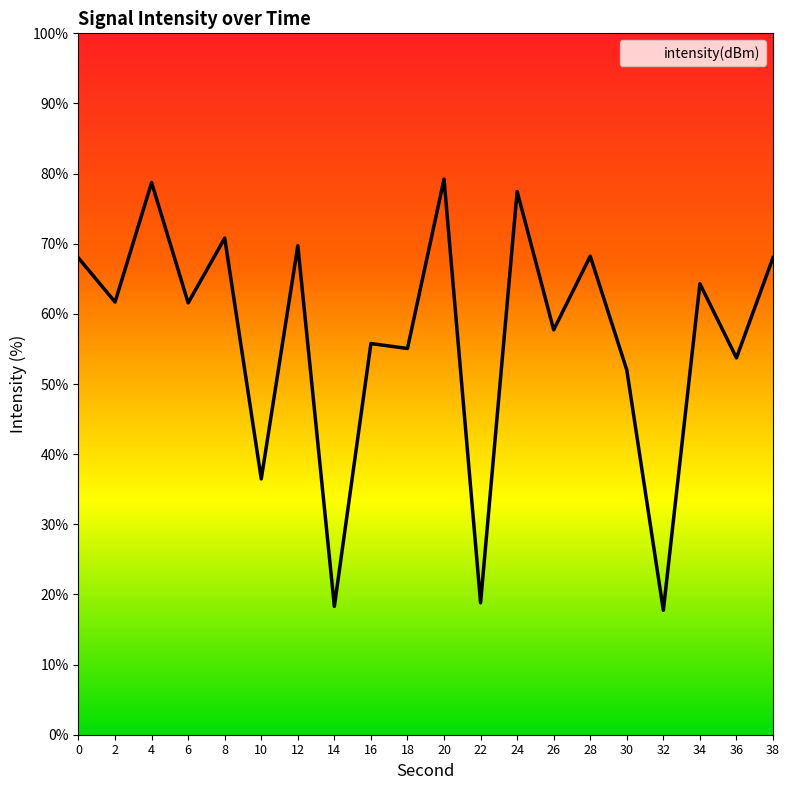

What is the change in value from 0 to 14?

-49.7